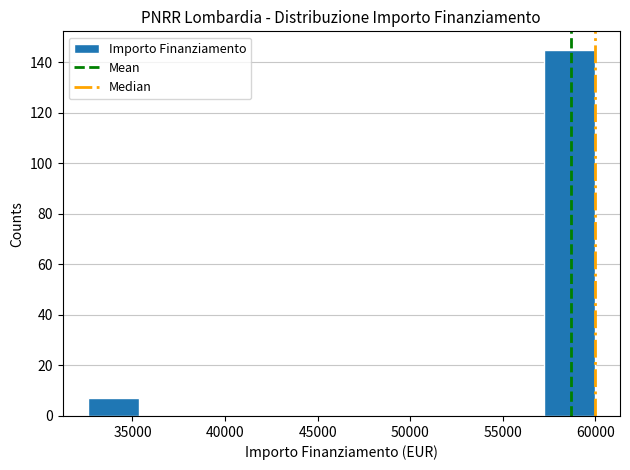

Reading left to right, transcribe this chart: for each bar, give the range it covers on the x-axis and its height. Neither the bar edges nor the heights are printed on the chart, so give them approximately, as read against the axes.

32500 to 35500: 8
35500 to 38000: 0
38000 to 41000: 0
41000 to 43500: 0
43500 to 46500: 0
46500 to 49000: 0
49000 to 52000: 0
52000 to 54500: 0
54500 to 57000: 0
57000 to 60000: 146